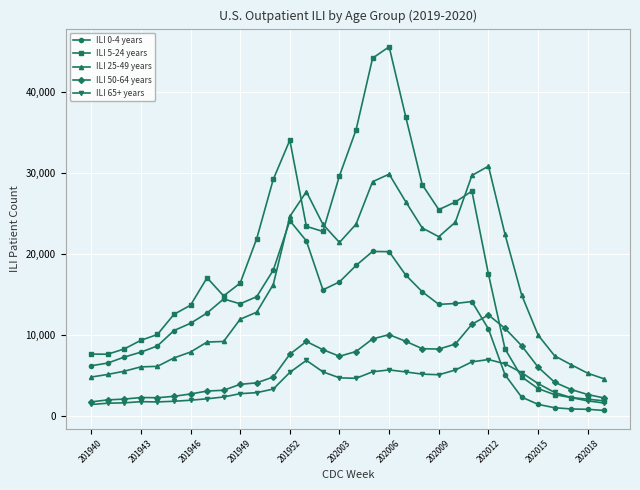

What is the value of the ILI 25-49 years point at the 32nd from the left?

4595